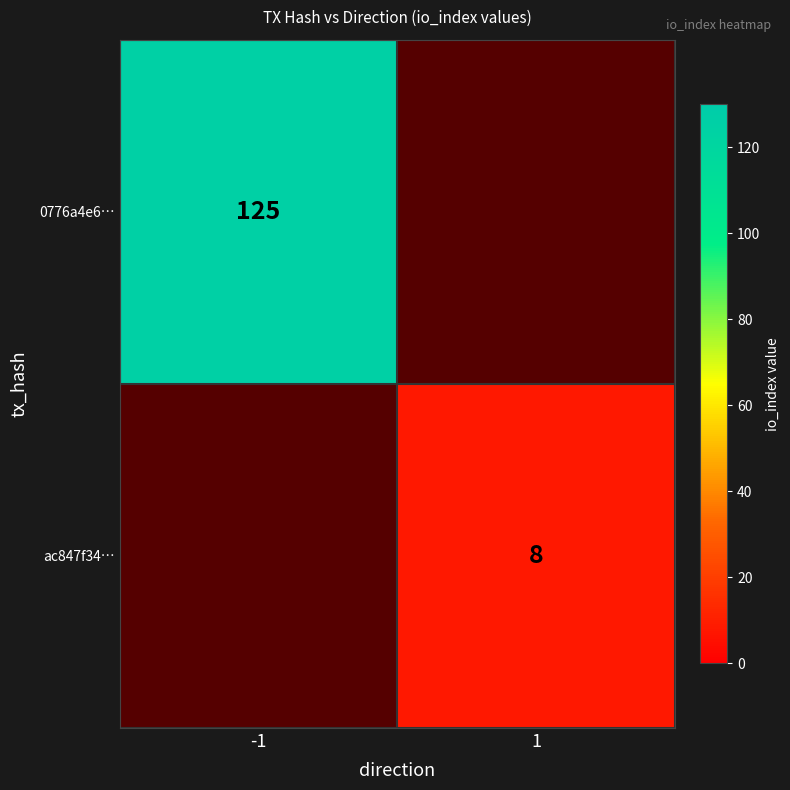

At how many categories does at least one series exceed 109?

1